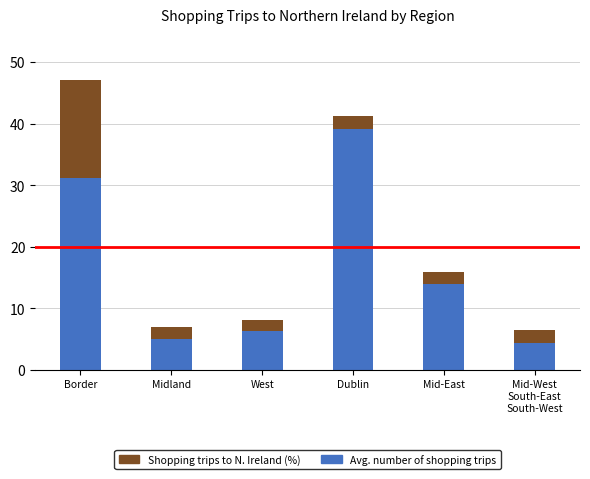

At which category is the sum across all series the highest?

Border